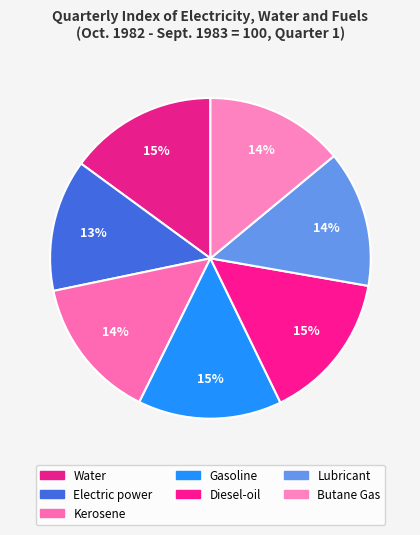

Which slice is the largest?

Diesel-oil